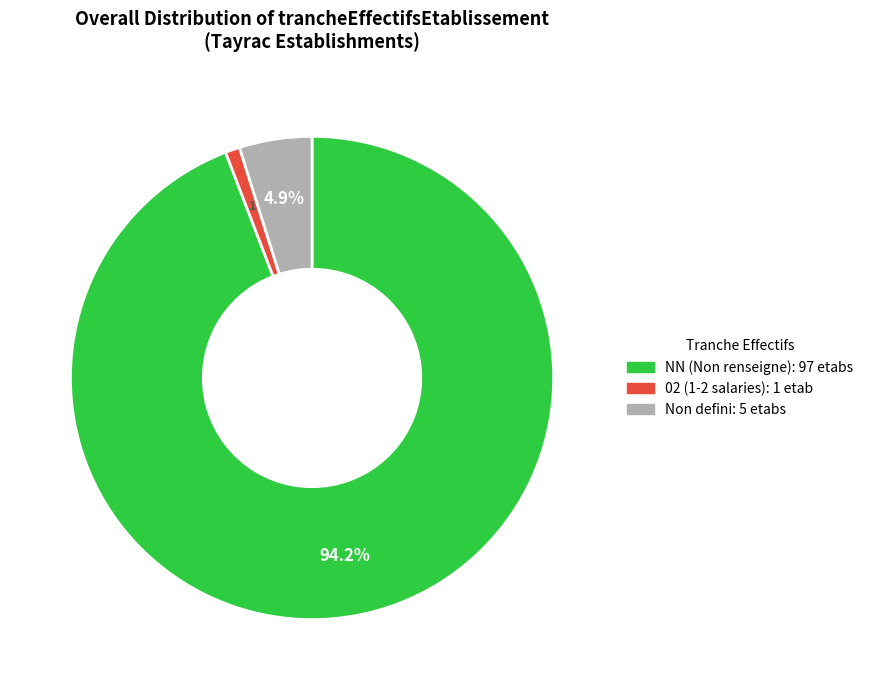

How many segments does this pie chart have?

3